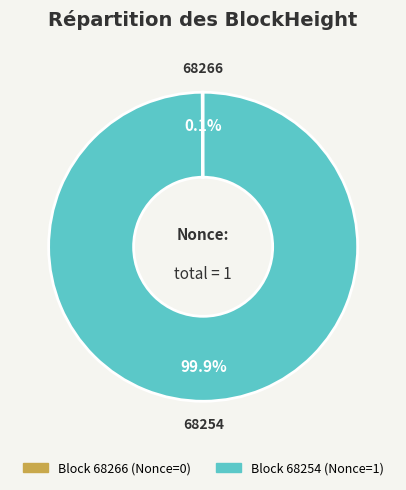

What is the largest slice in the pie chart?

68254